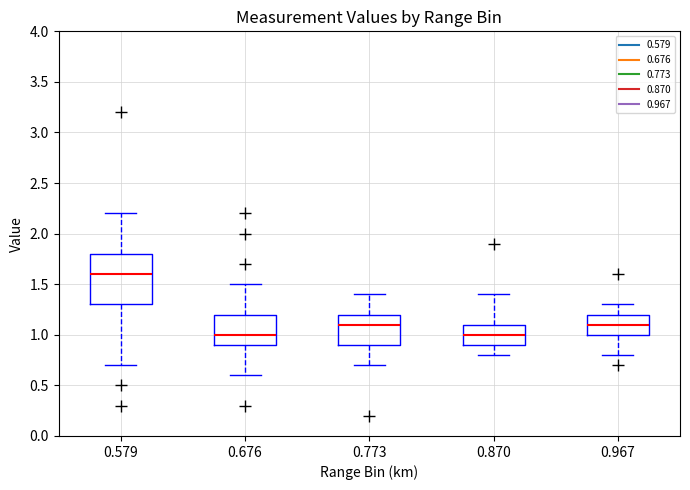

Where does the upper whisker of the box at x = 0.967 end on the y-axis? The values are not printed on the chart, so give them approximately, as read against the axis.

1.3